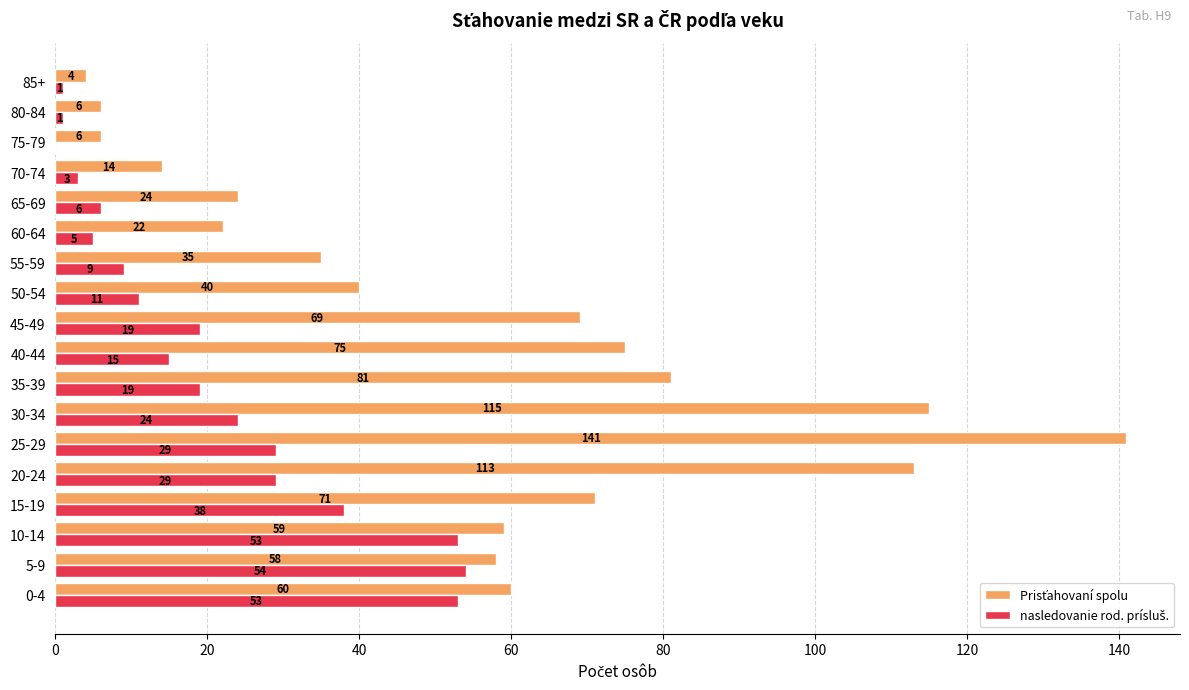

Which label corresponds to the largest value in the chart?

25-29